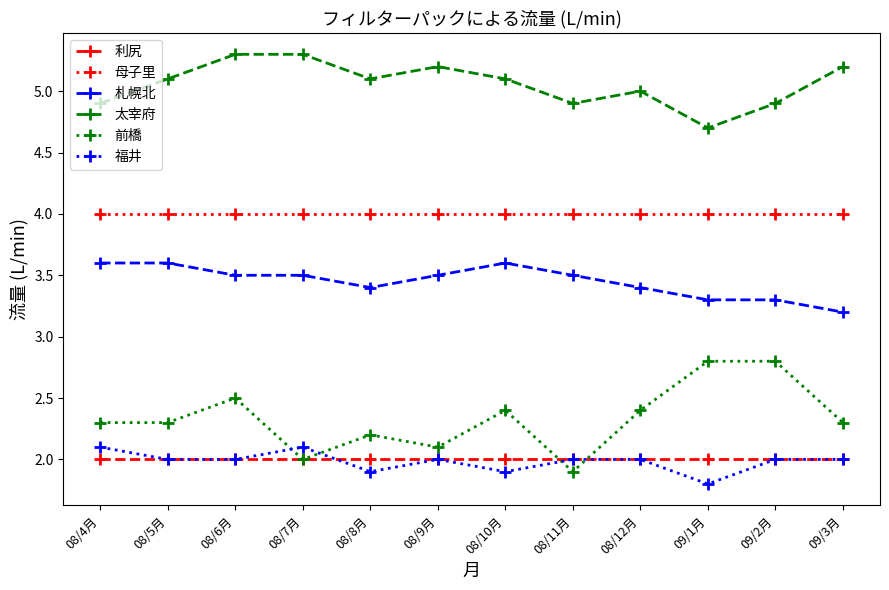

True or false: 前橋 and 太宰府 cross at least once.

False